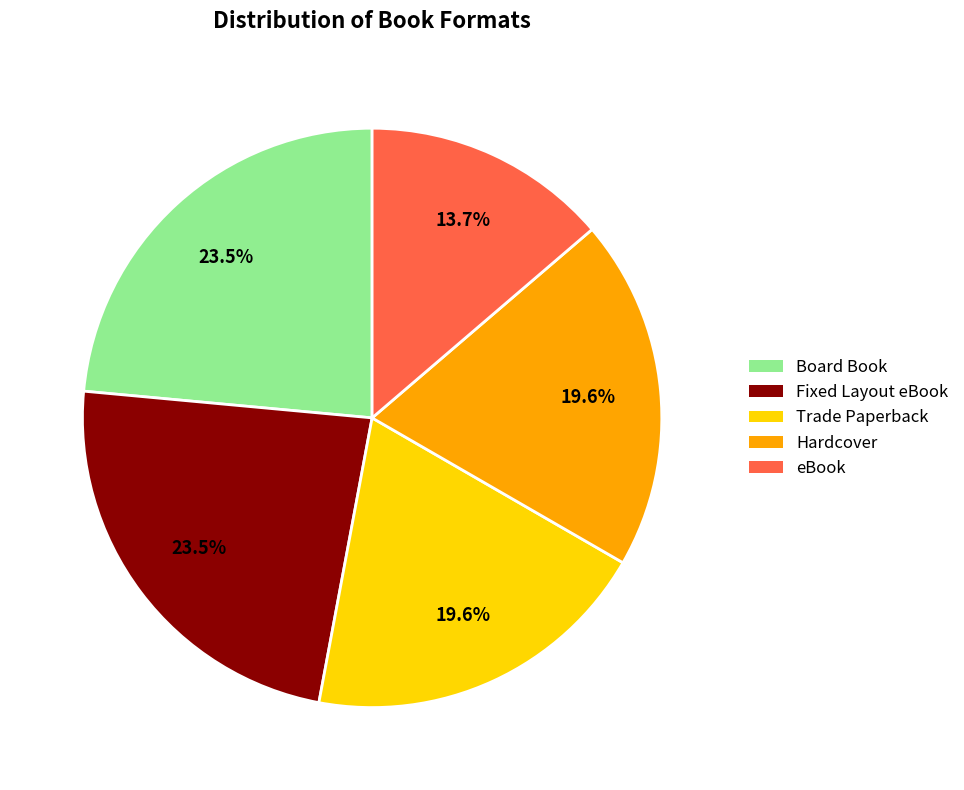

Does any single category account for the majority?

No